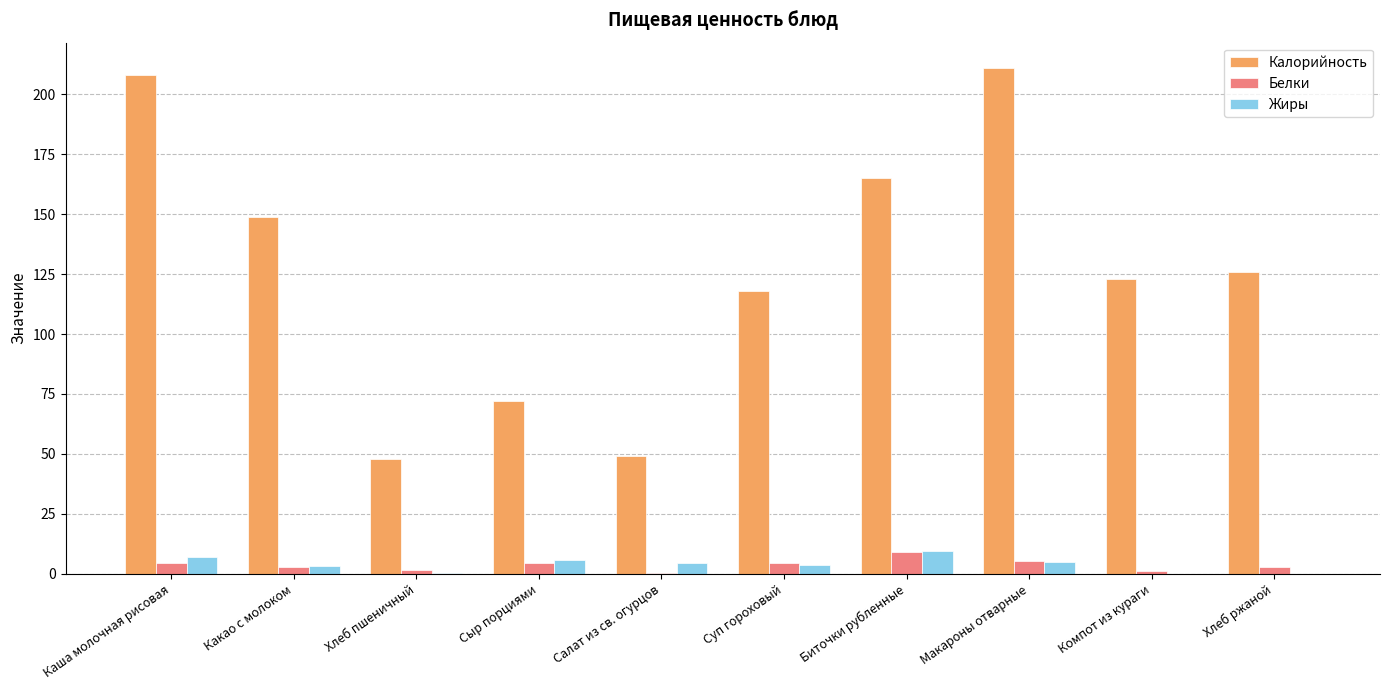

The value of Жиры at Хлеб пшеничный is 0.2. True or false?

True